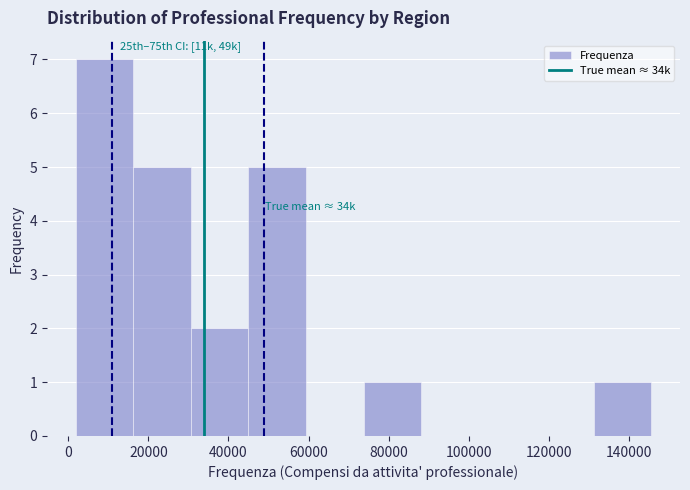

Which range on the x-axis has the tallest bar?

2000 to 16000